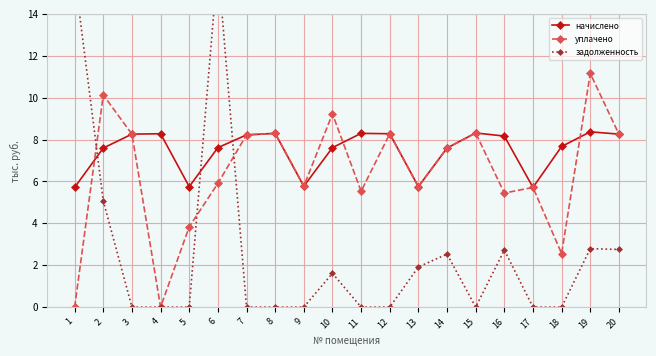

What is the difference between the задолженность values at 8 and 13?

1.9